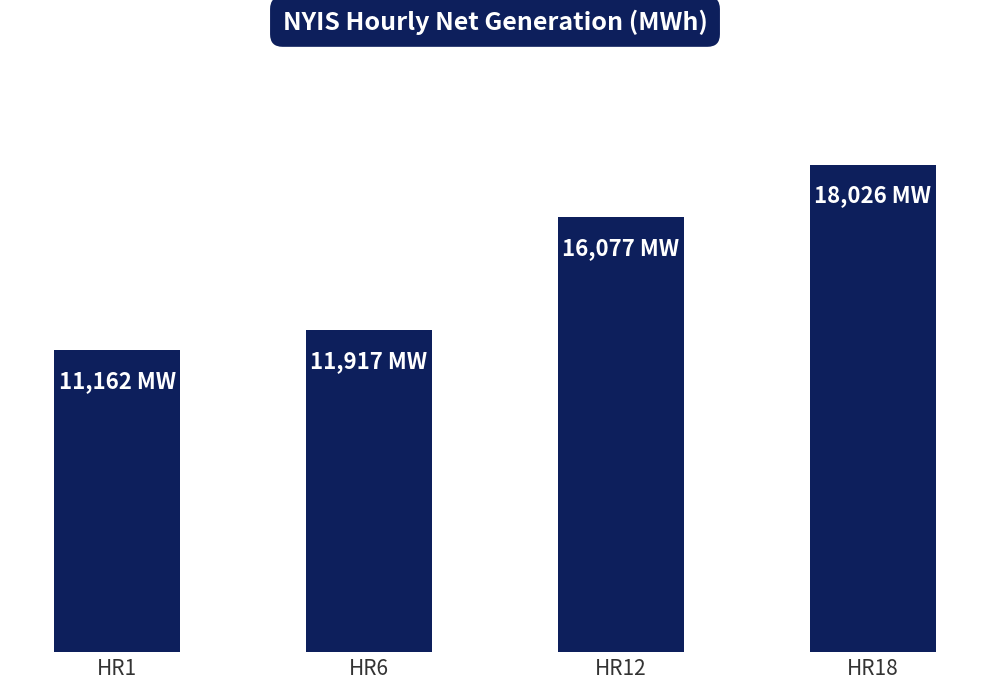

Reading left to right, transcribe all the data shown in this chart.

11162	11917	16077	18026